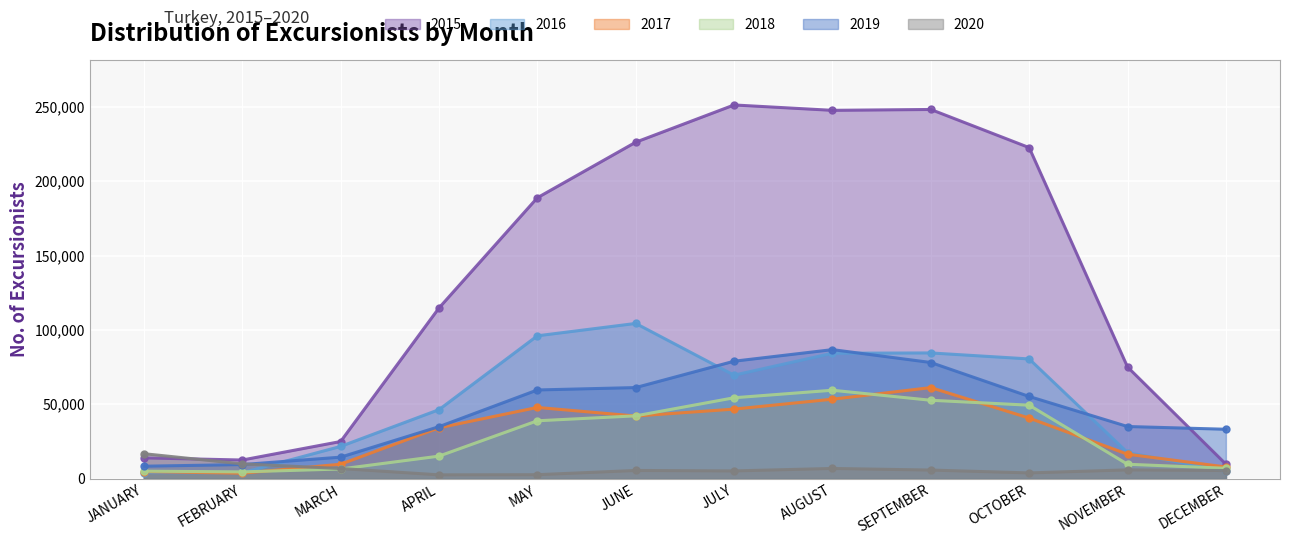

Is it true that 2020 equals 5266 at OCTOBER?

False